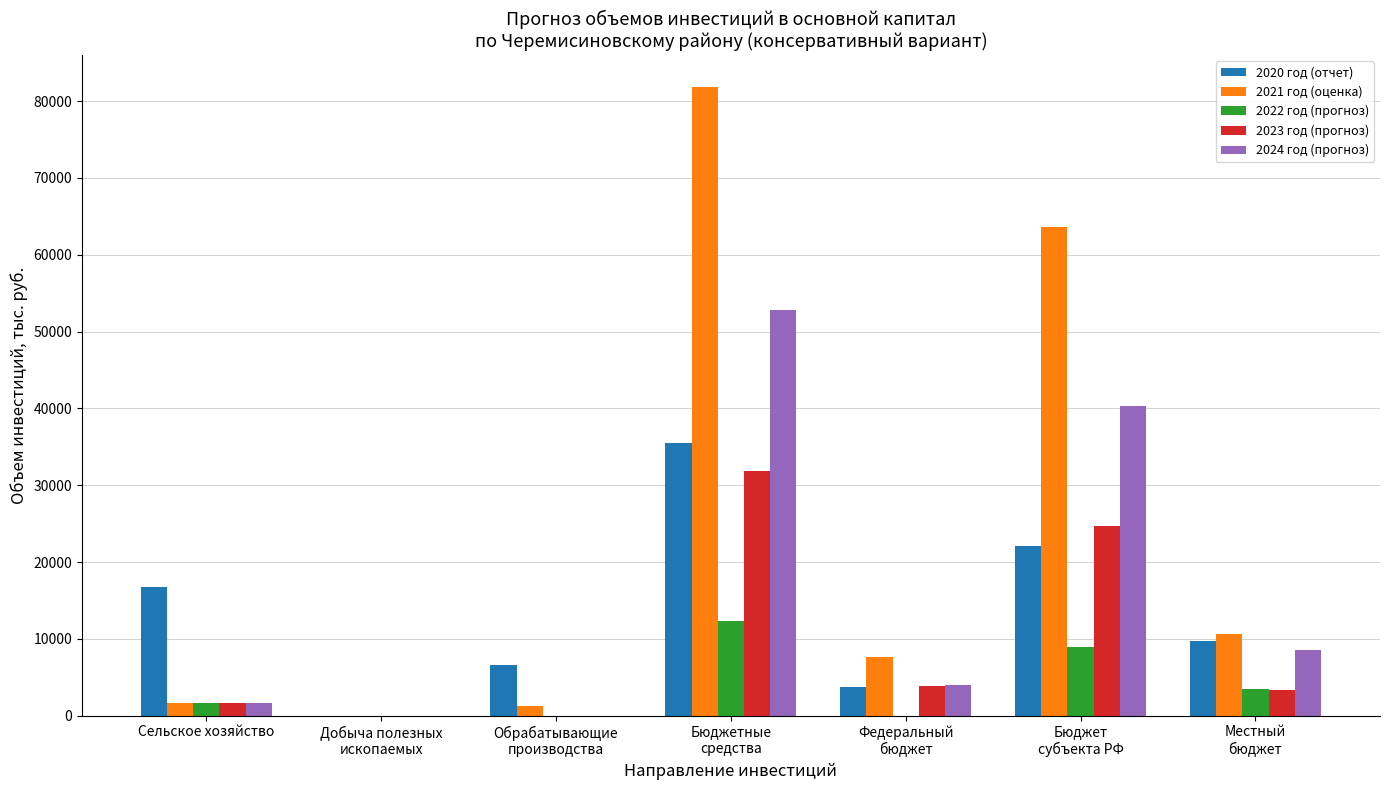

What is the total value across all series at Федеральный
бюджет?

19154.3